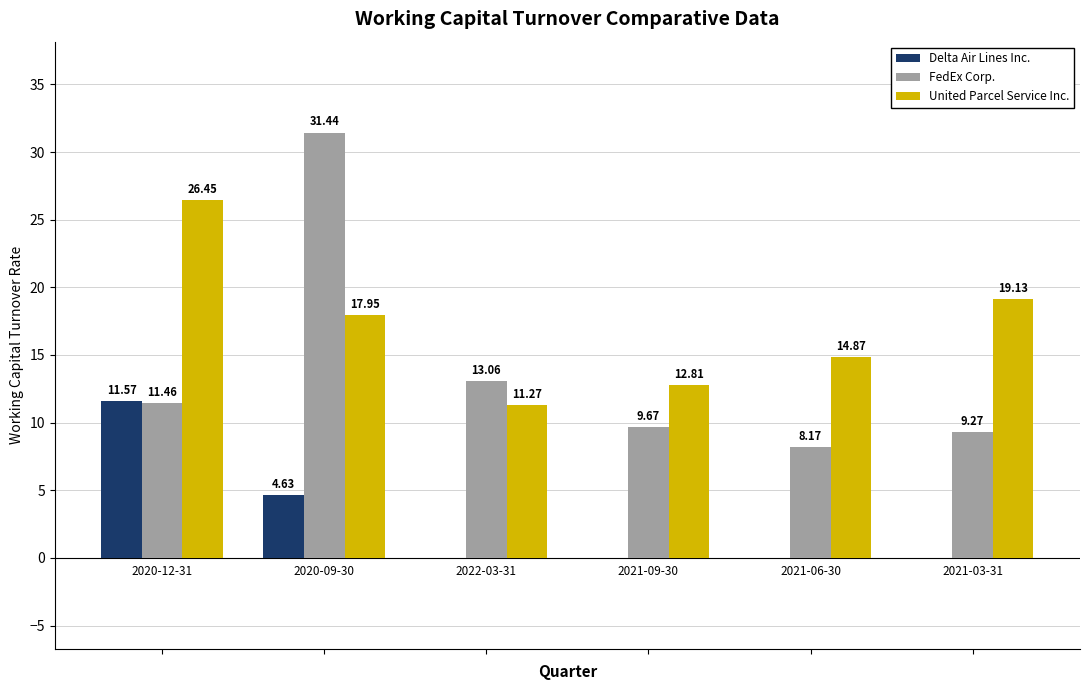

What is the average value of the Delta Air Lines Inc. series?

2.7